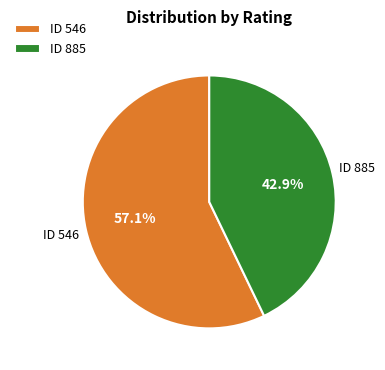

How much of the chart is everything except ID 885?

57.1%